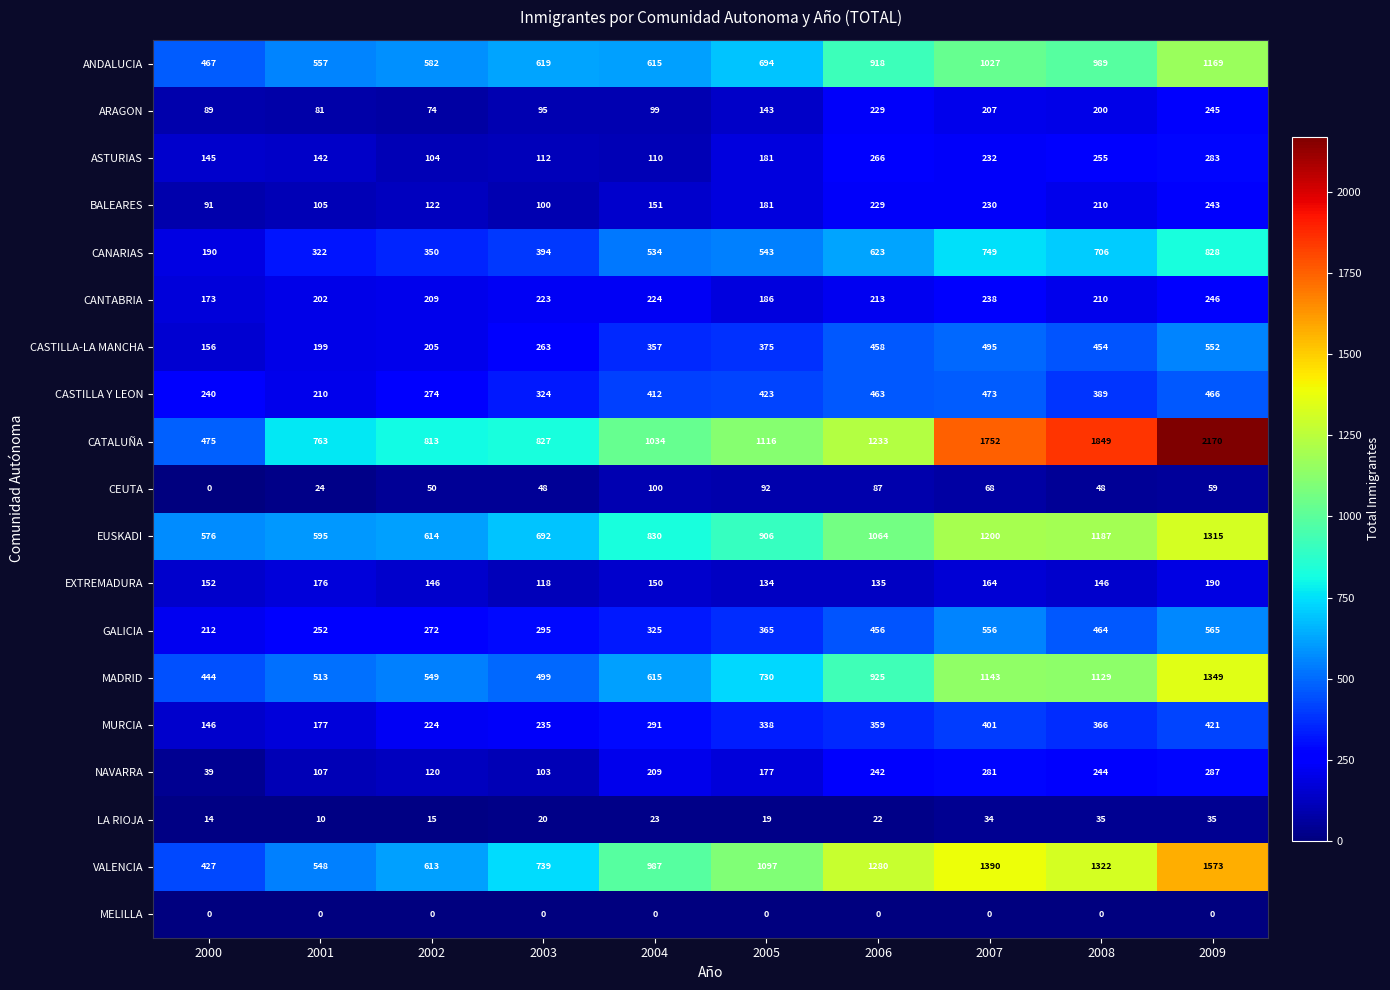

List the series in order of their peak value, highest first.

CATALUÑA, VALENCIA, MADRID, EUSKADI, ANDALUCIA, CANARIAS, GALICIA, CASTILLA-LA MANCHA, CASTILLA Y LEON, MURCIA, NAVARRA, ASTURIAS, CANTABRIA, ARAGON, BALEARES, EXTREMADURA, CEUTA, LA RIOJA, MELILLA